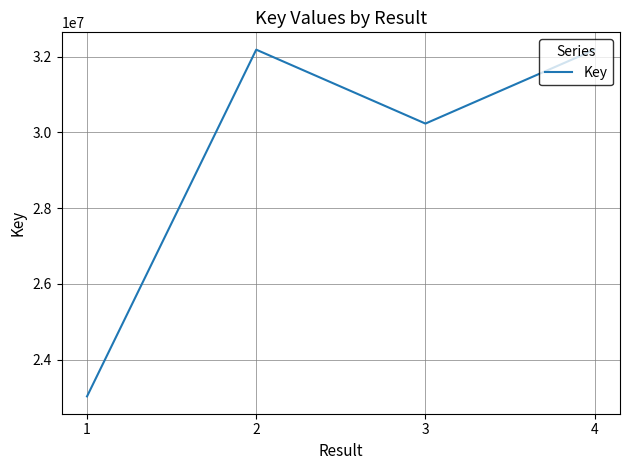

What is the ratio of the value at 4 to the value at 2?

1.0